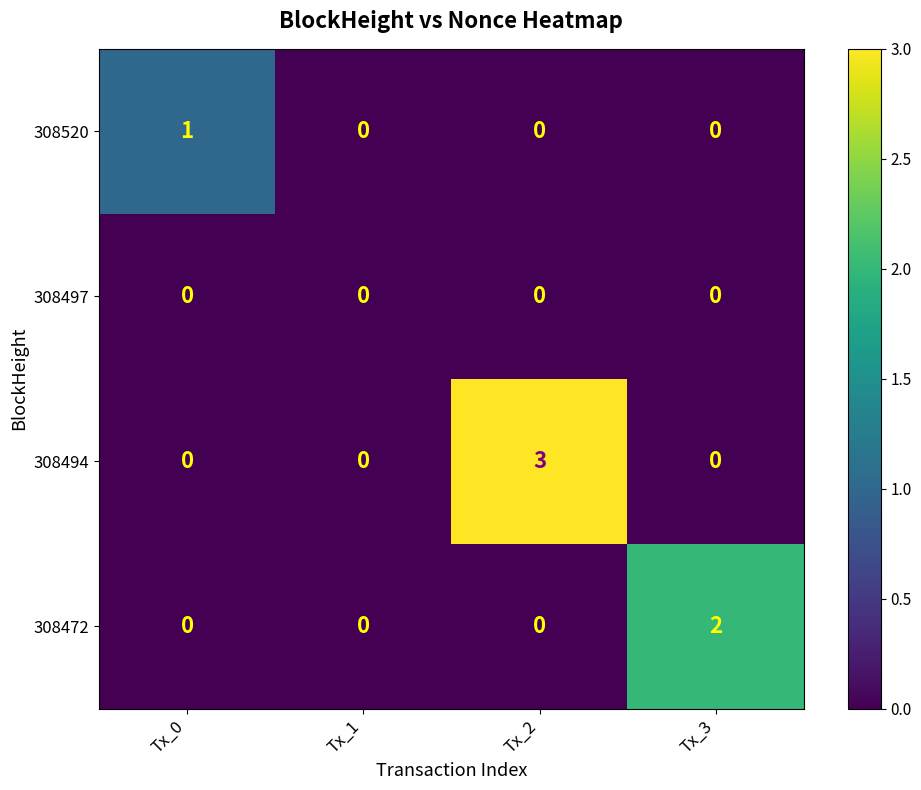

What is the maximum value shown in the chart?

3